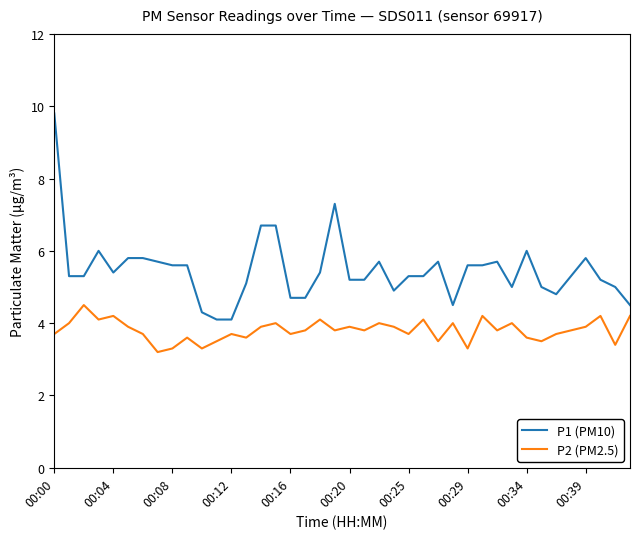

True or false: P2 (PM2.5) and P1 (PM10) cross at least once.

False